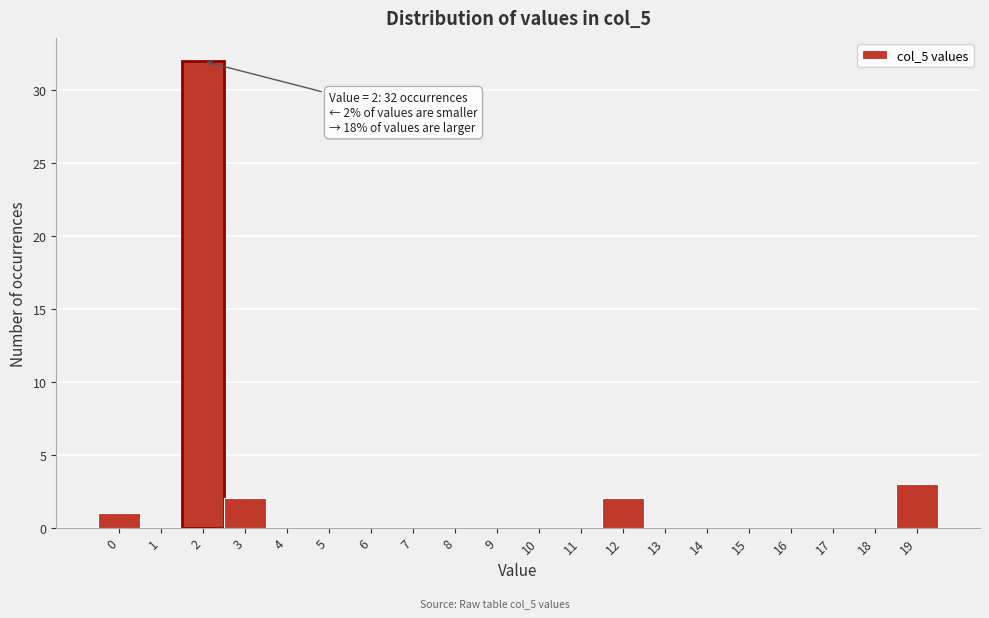

Over which range of the x-axis is the bar tallest?

1.5 to 2.5